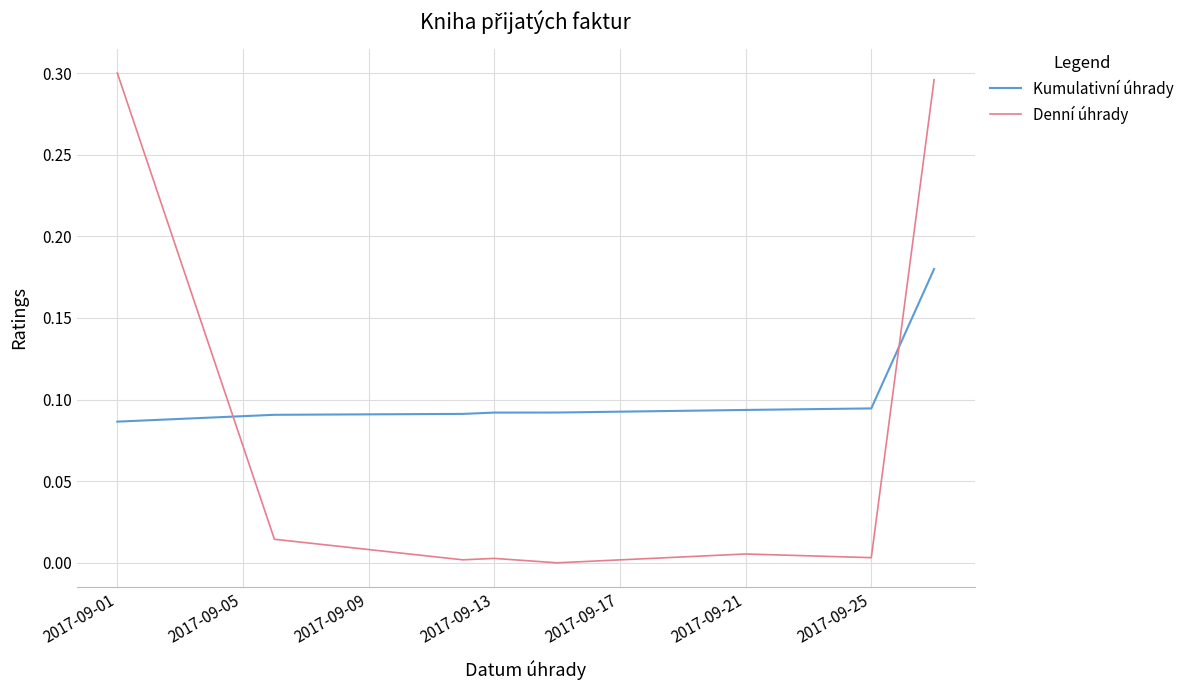

After their last crossing, which series has the higher values: Denní úhrady or Kumulativní úhrady?

Denní úhrady